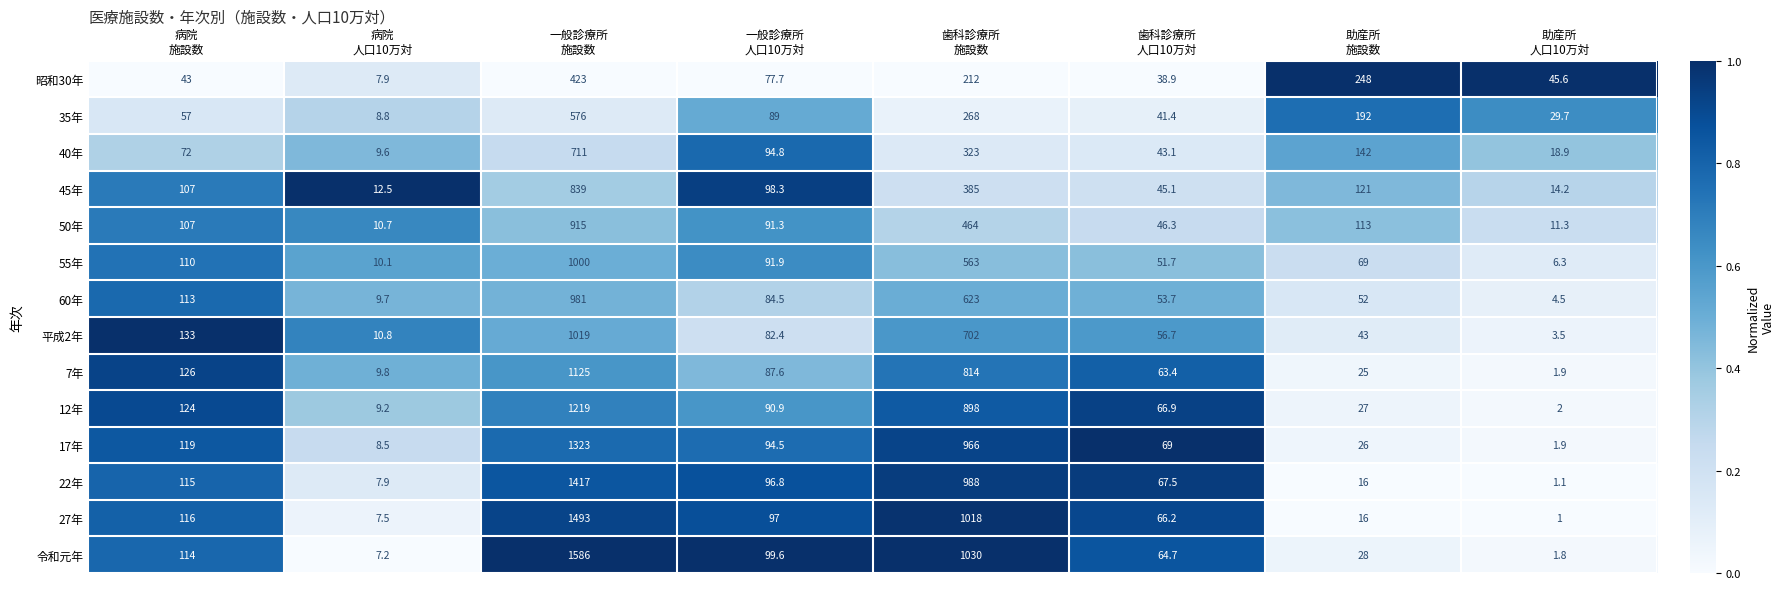

Which label corresponds to the largest value in the chart?

一般診療所
施設数